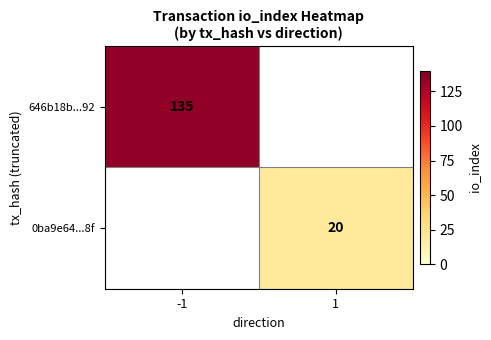

Is it true that 0ba9e64...8f equals 4 at 1?

False